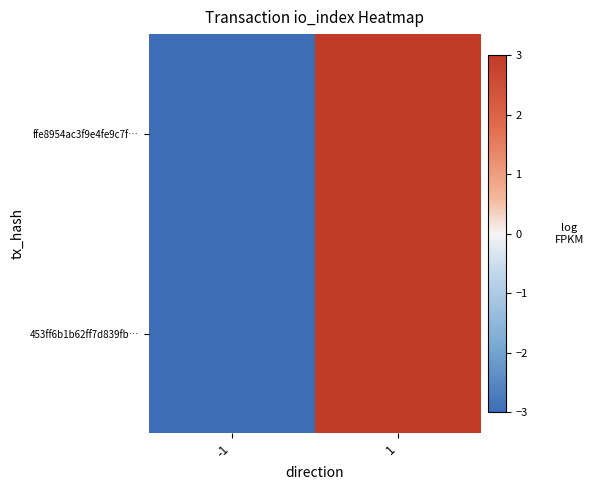

Reading left to right, transcribe all the data shown in this chart.

ffe8954ac3f9e4fe9c7f…: -1=-3	1=3
453ff6b1b62ff7d839fb…: -1=-3	1=3